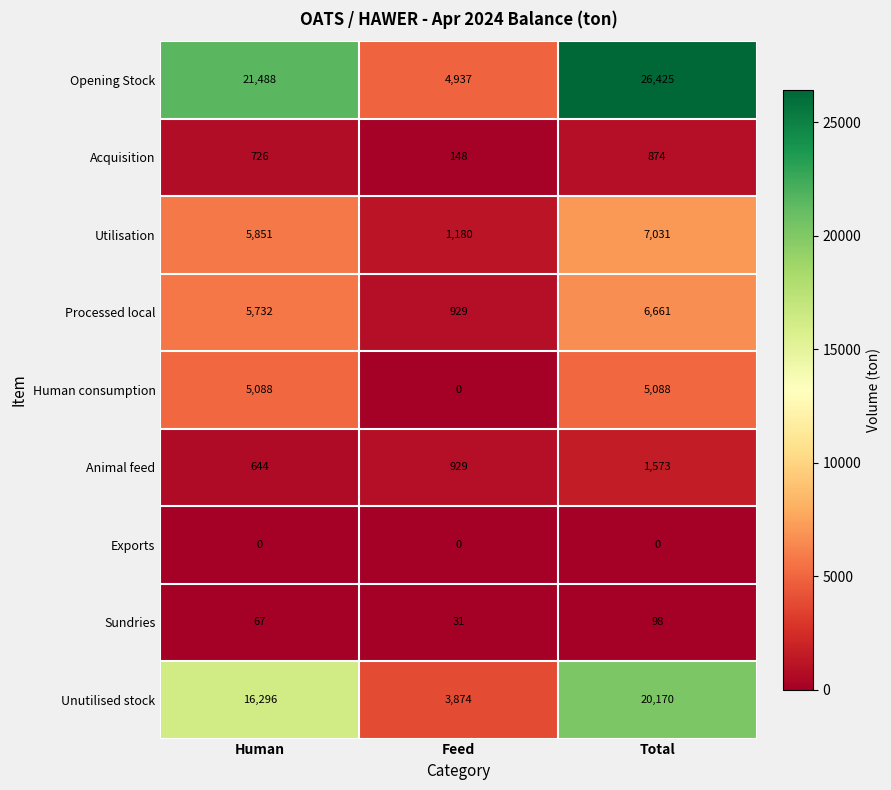

Which series has the largest range (max minus min)?

Opening Stock